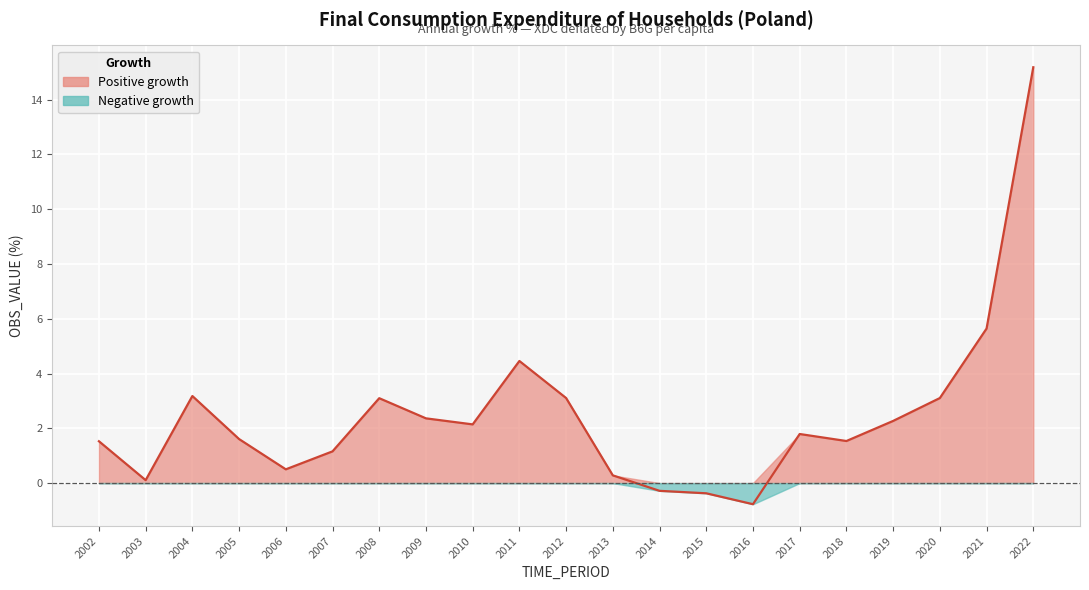

What is the maximum value shown in the chart?

15.2